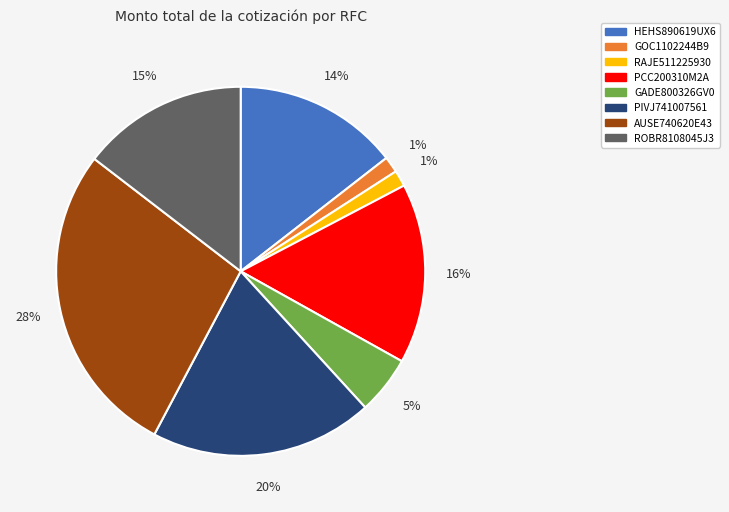

To the nearest percent, what is the average slice percentage?

12%